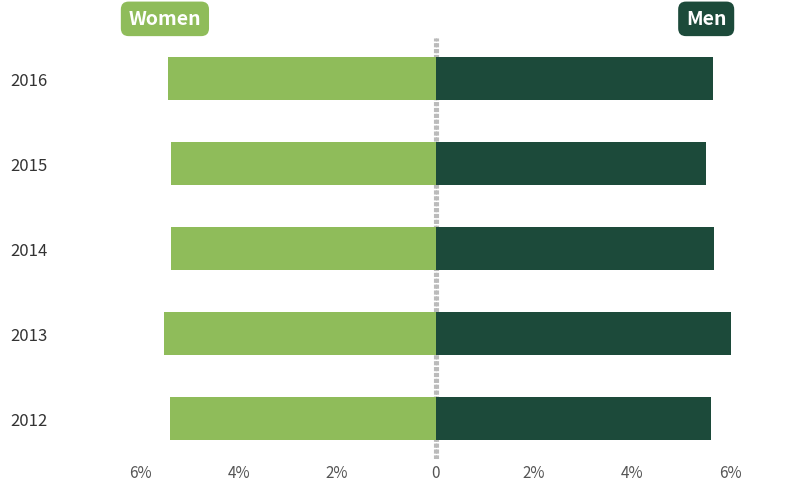

Is the value of Women at 2012 greater than the value of Men at 2015?

No